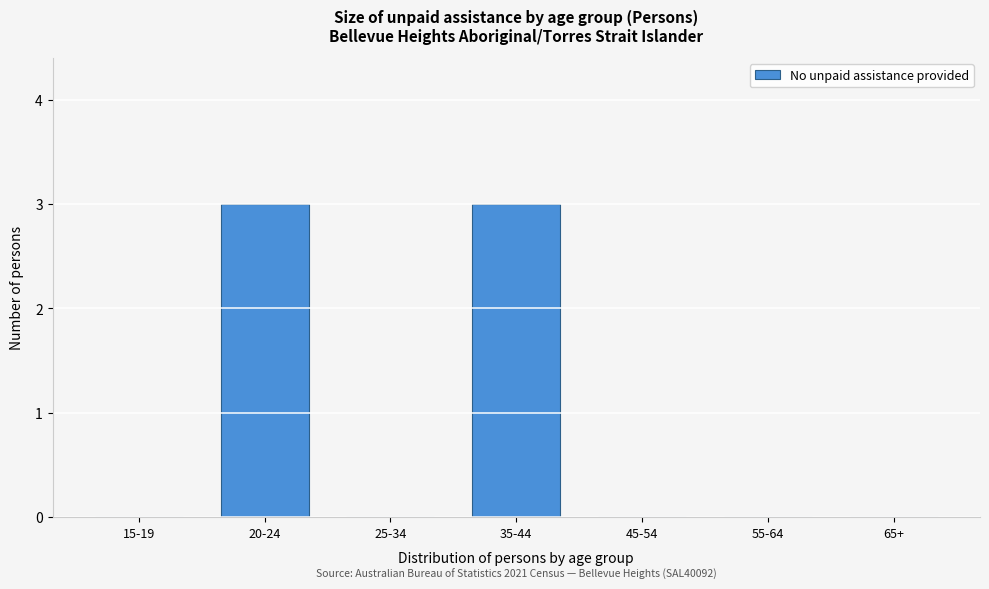

Reading right to left, list all the values displayed in this chart.

65+=0	55-64=0	45-54=0	35-44=3	25-34=0	20-24=3	15-19=0